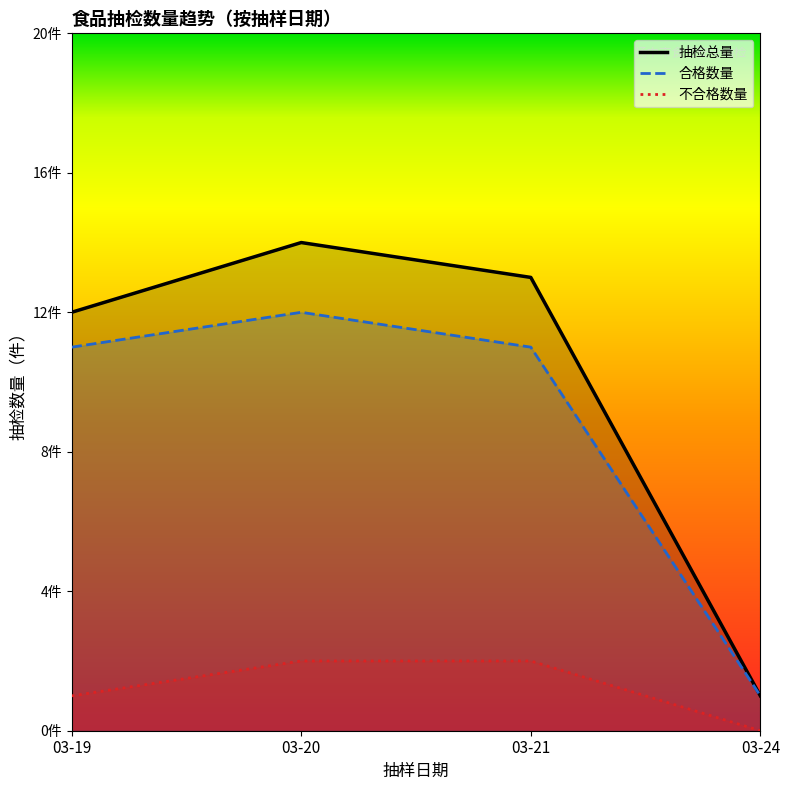

Count the number of data series in this chart.

3